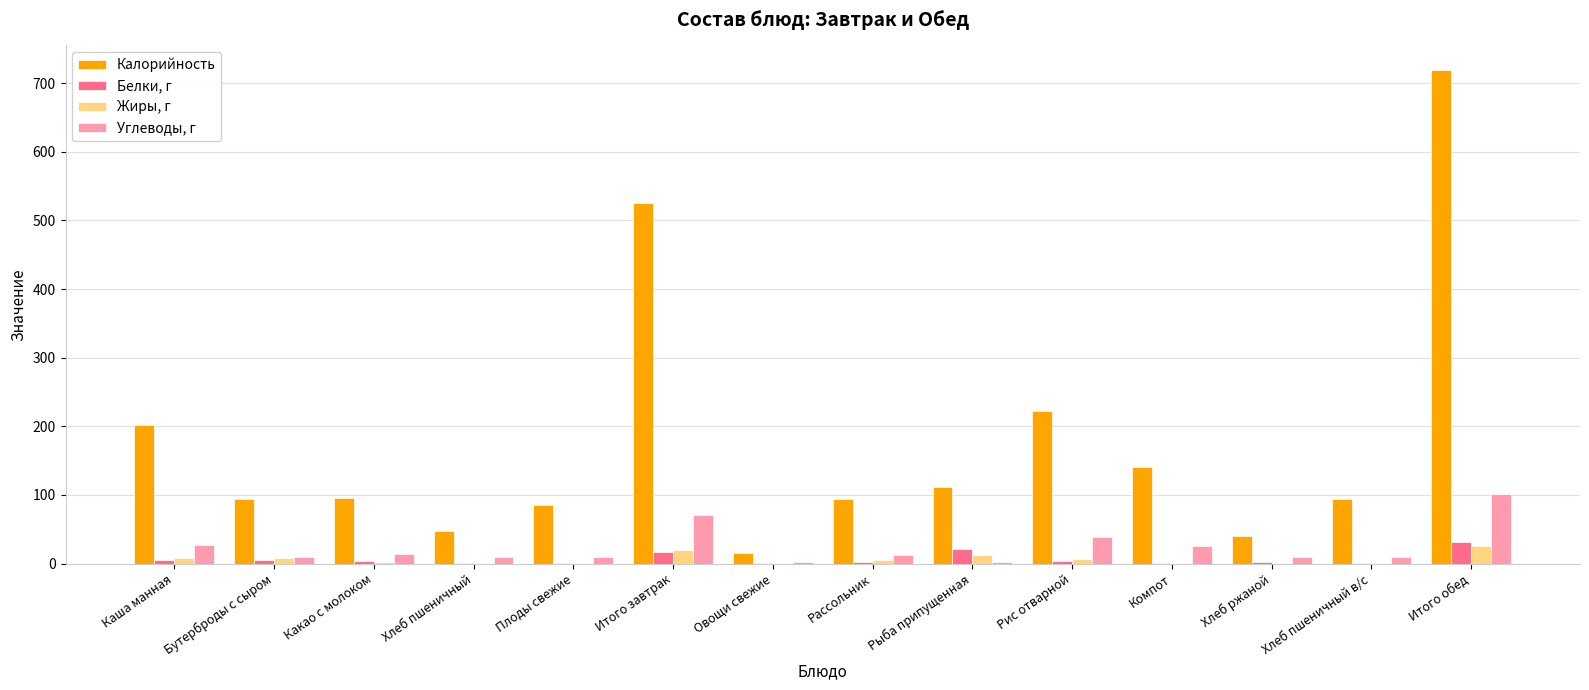

What is the difference between the Калорийность values at Рис отварной and Каша манная?

19.5